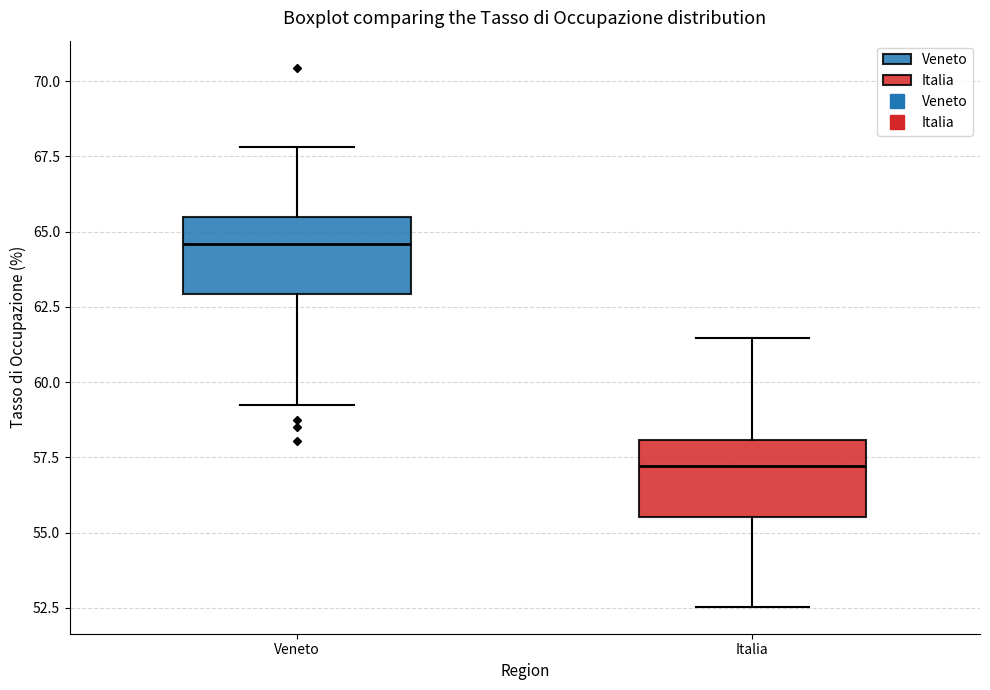

Which box has the highest median line?

Veneto